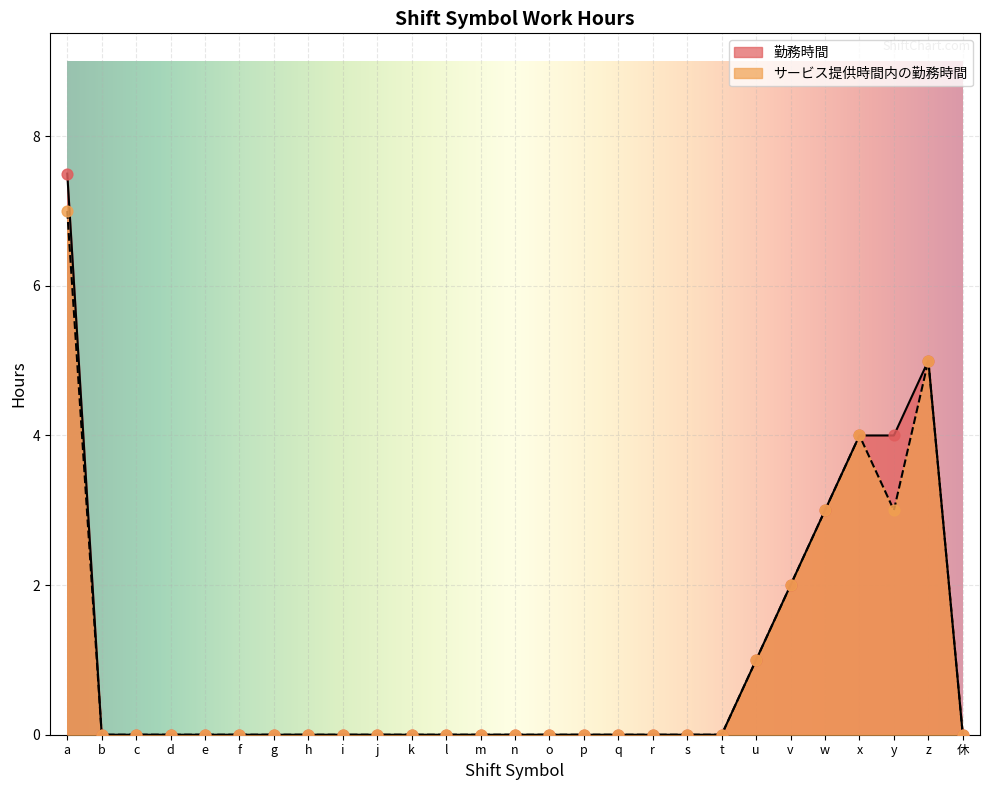

Which series has the largest total across all categories?

勤務時間